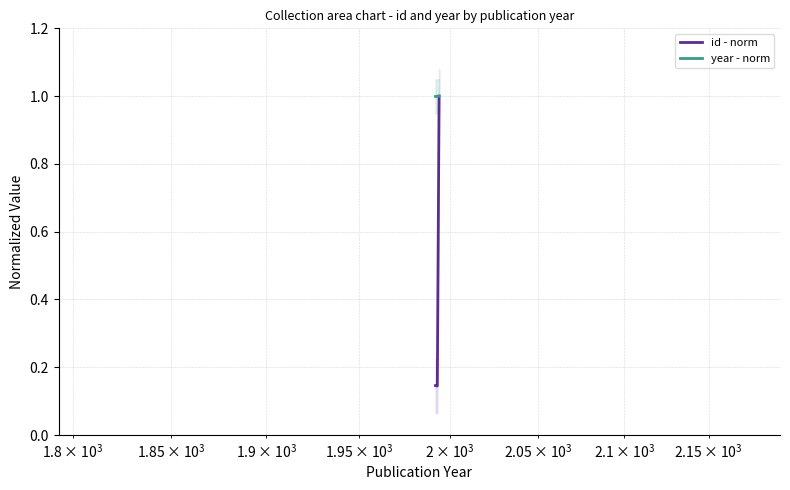

What is the minimum value for year - norm?

1.0